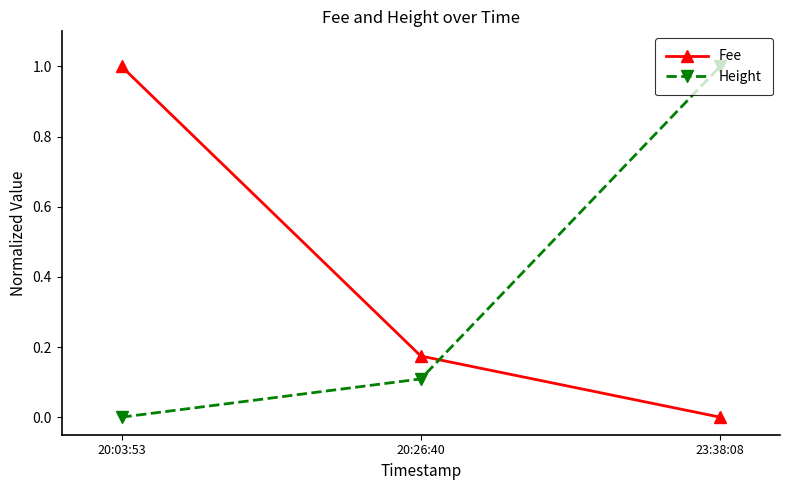

What is the highest value of the Height series?

1.0